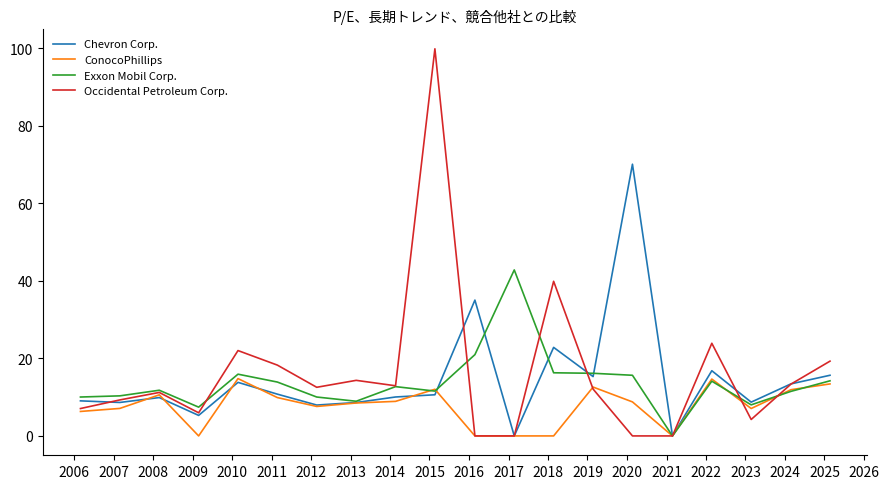

Which series has the largest range (max minus min)?

Occidental Petroleum Corp.